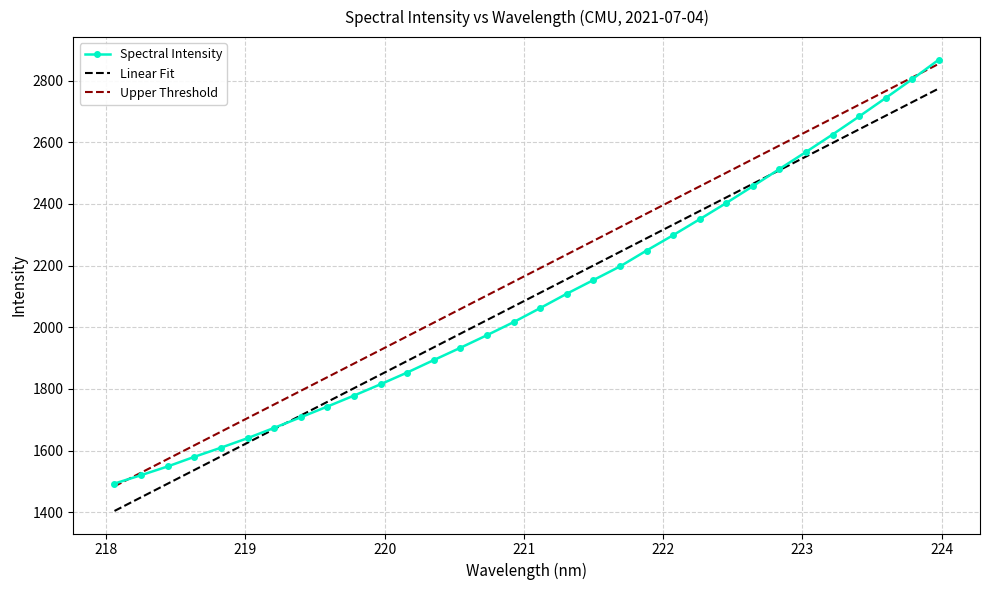

True or false: Upper Threshold and Linear Fit cross at least once.

False